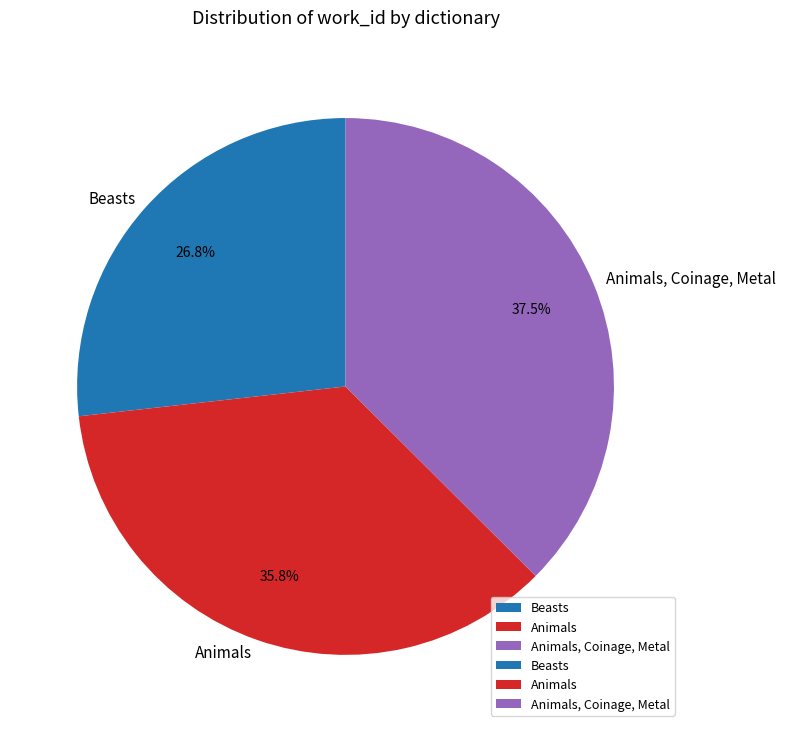

Does any single category account for the majority?

No